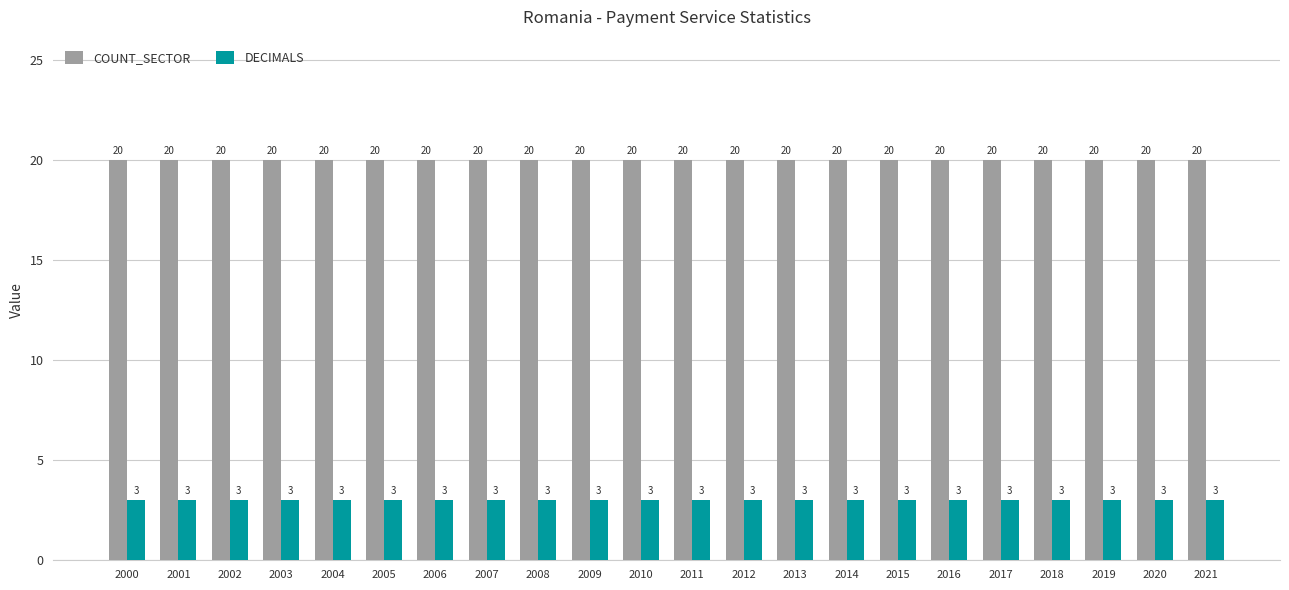

Reading right to left, list all the values displayed in this chart.

COUNT_SECTOR: 2021=20	2020=20	2019=20	2018=20	2017=20	2016=20	2015=20	2014=20	2013=20	2012=20	2011=20	2010=20	2009=20	2008=20	2007=20	2006=20	2005=20	2004=20	2003=20	2002=20	2001=20	2000=20
DECIMALS: 2021=3	2020=3	2019=3	2018=3	2017=3	2016=3	2015=3	2014=3	2013=3	2012=3	2011=3	2010=3	2009=3	2008=3	2007=3	2006=3	2005=3	2004=3	2003=3	2002=3	2001=3	2000=3